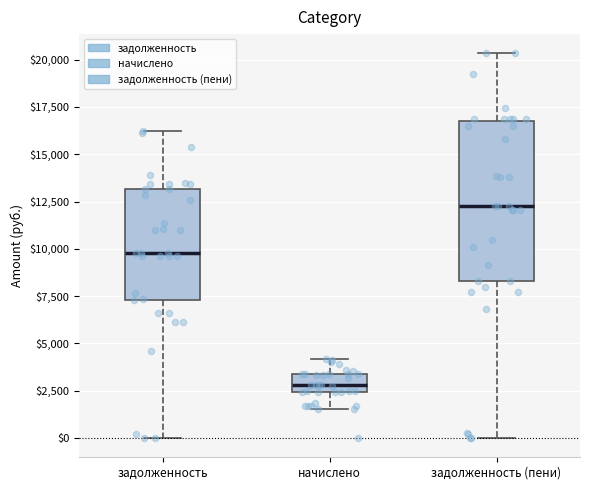

Reading left to right, transcribe this box plot: for each box, give where its median line is, the range the box spans, and where its two whiskers end, as read against the y-axis. The values are not printed on the chart, so give them approximately, as read against the axis.

задолженность: median 10000, box 7500 to 13000, whiskers 0 to 16000
начислено: median 3000, box 2500 to 3500, whiskers 1500 to 4000
задолженность (пени): median 12500, box 8500 to 17000, whiskers 0 to 20500